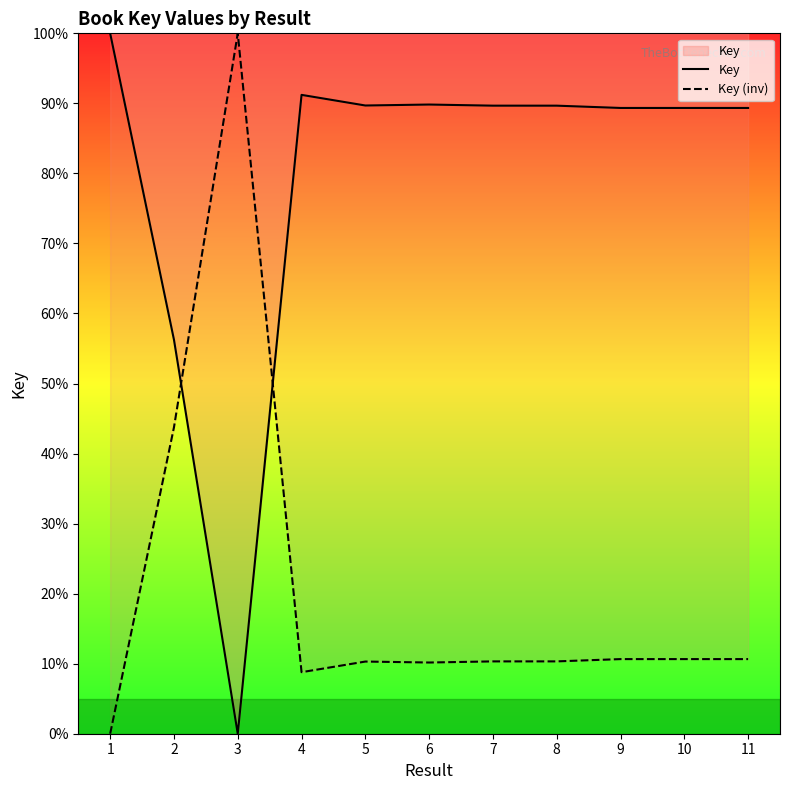

Where is Key nearest to the value 50?

2